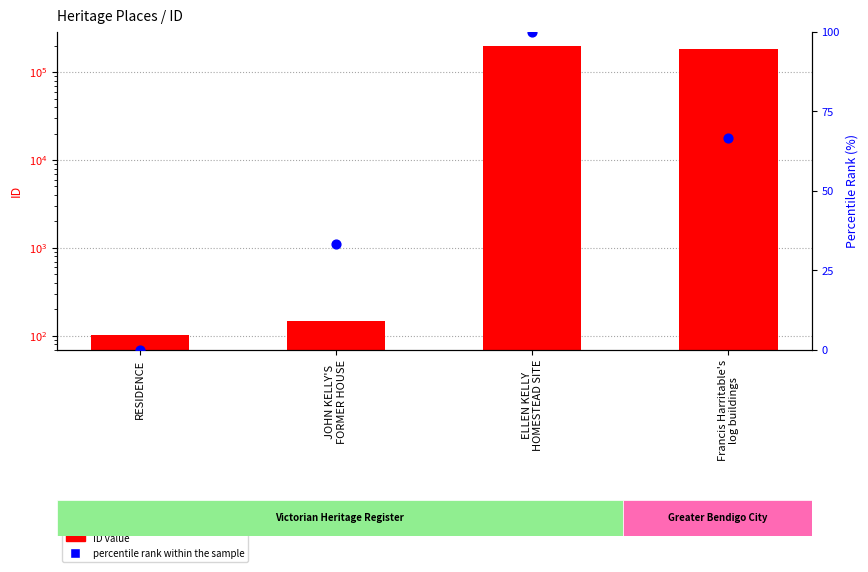

What is the total value across all series at RESIDENCE?

102.0